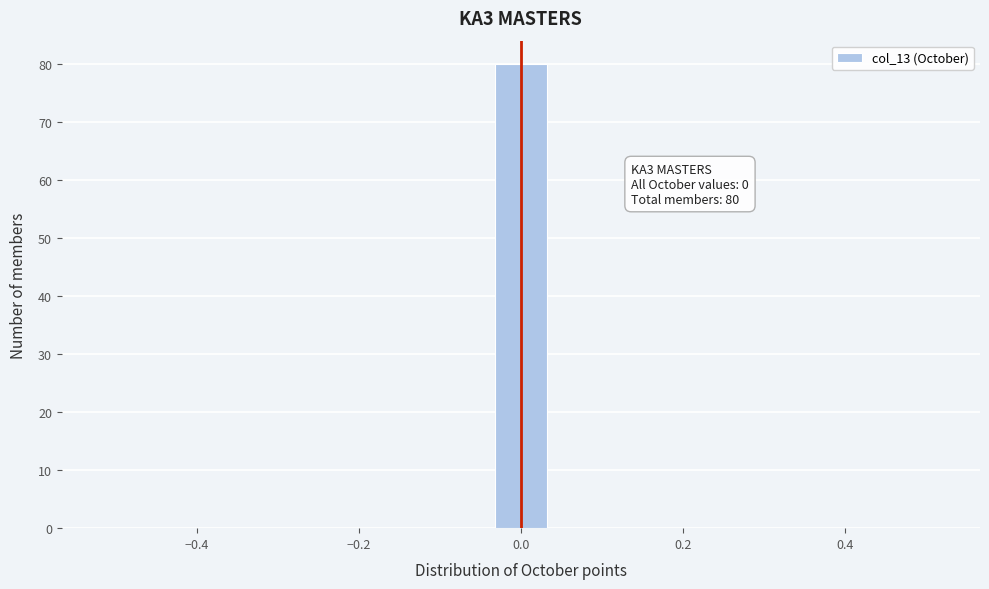

Around what value on the x-axis is the tallest bar? Give the approximate position of its centre, as read against the axis.

0.00